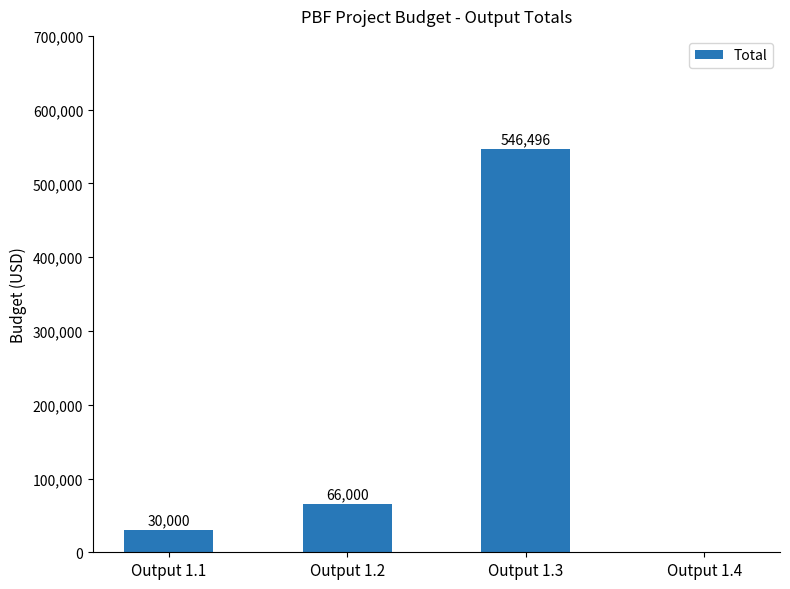

How many positive values are there?

3